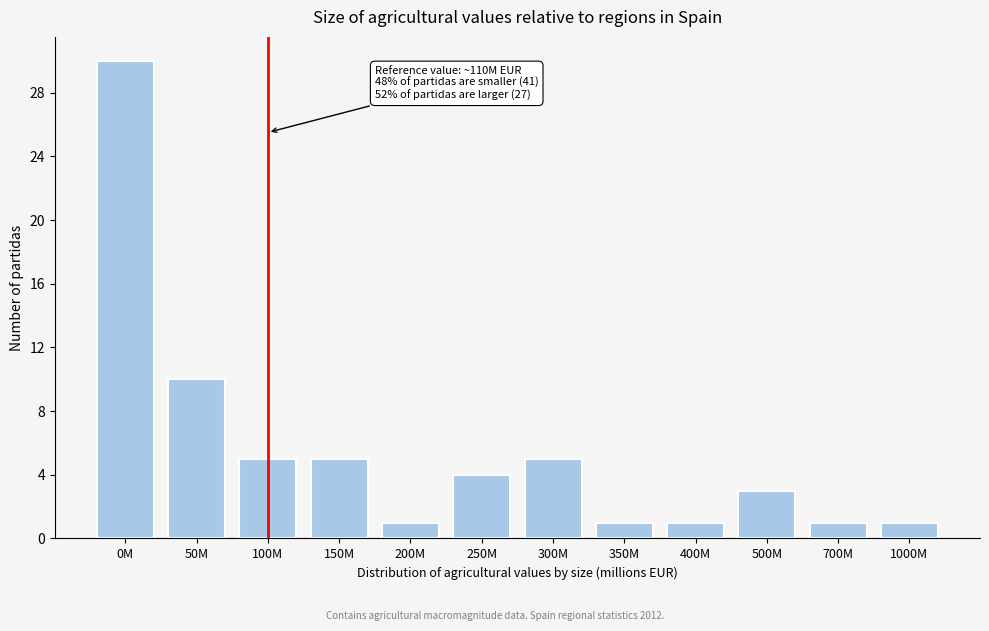

Reading right to left, transcribe all the data shown in this chart.

1000M=1	700M=1	500M=3	400M=1	350M=1	300M=5	250M=4	200M=1	150M=5	100M=5	50M=10	0M=30